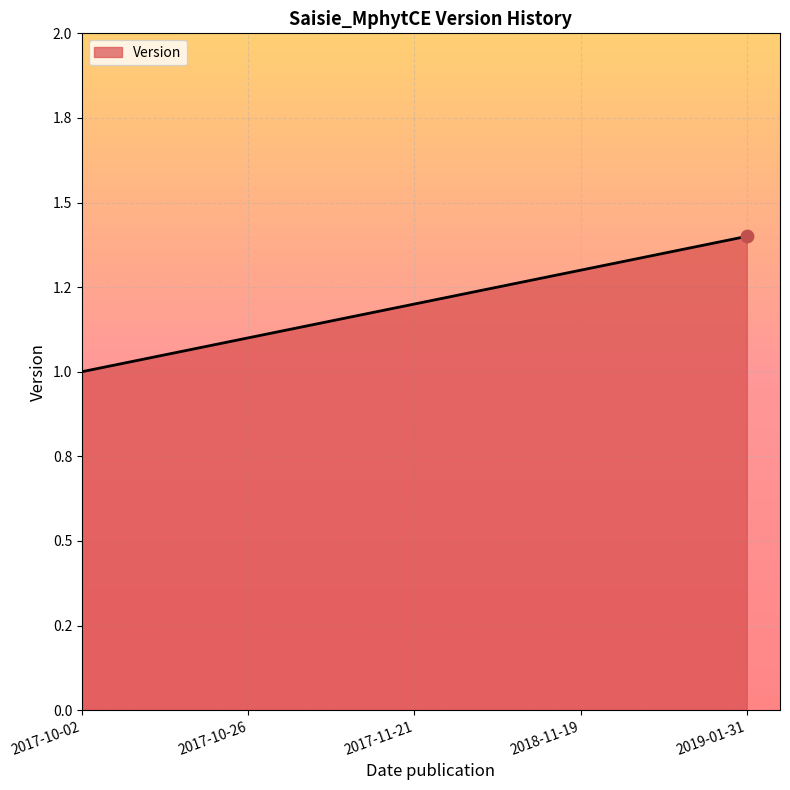

What is the ratio of the value at 2019-01-31 to the value at 2017-10-02?

1.4